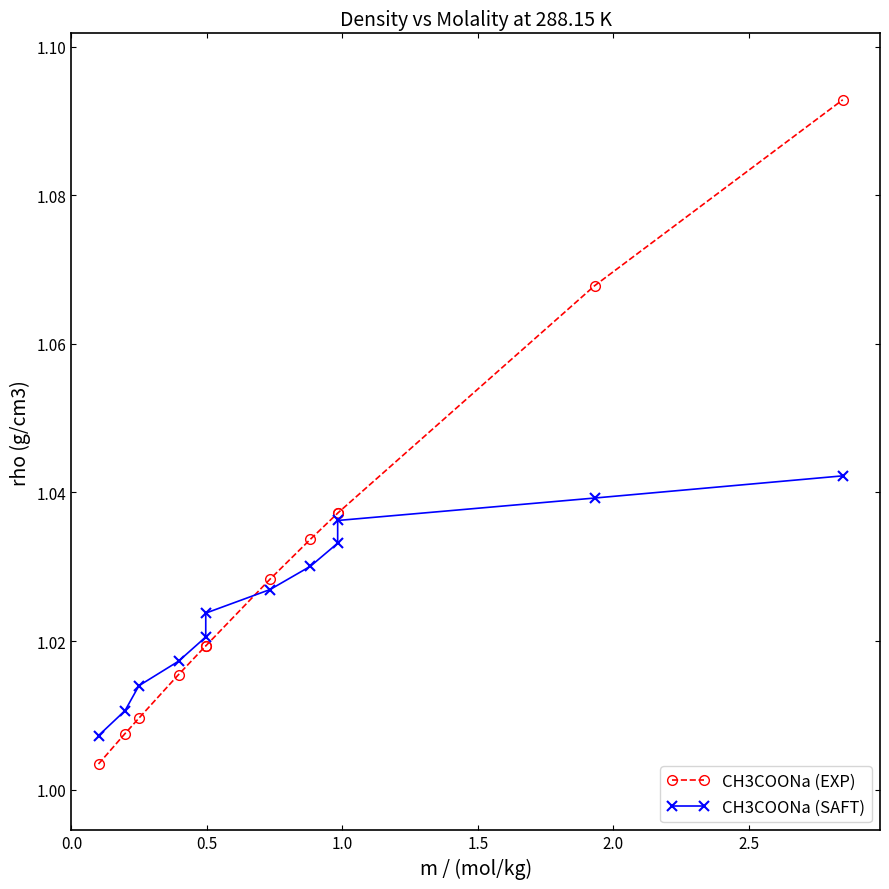

At how many categories does at least one series exceed 1?

12